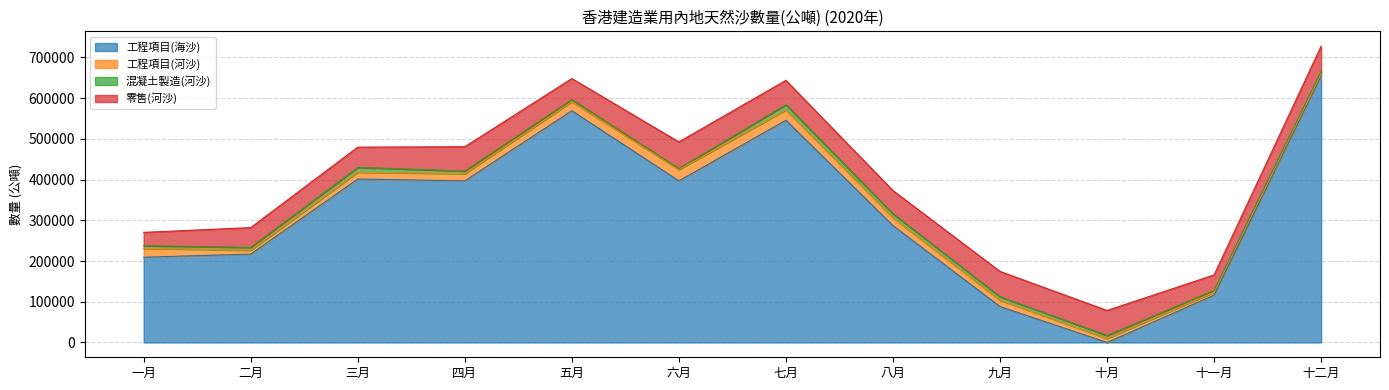

How many values in the 零售(河沙) series exceed 59654?

5